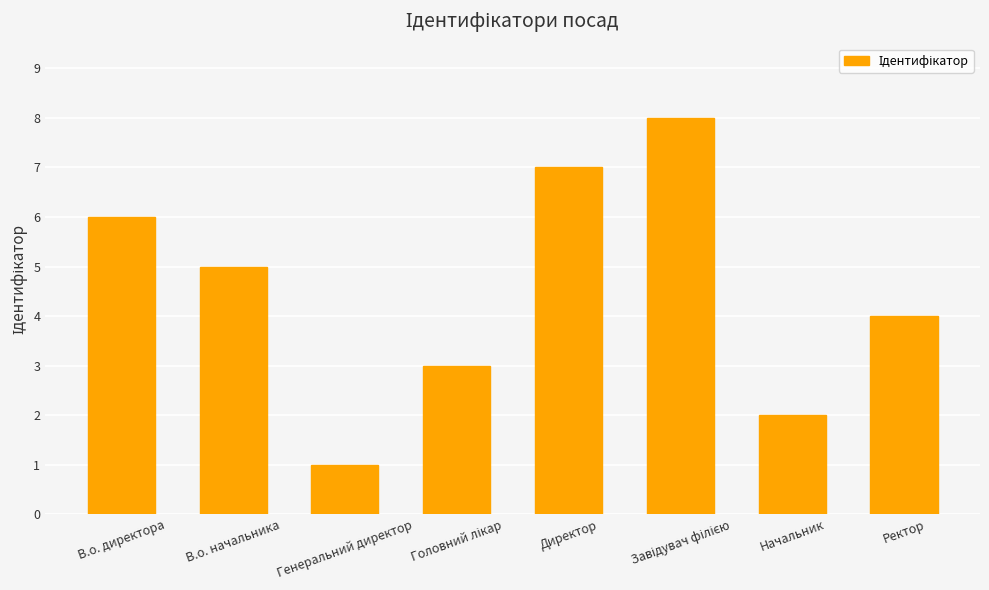

Are the bars horizontal?

No